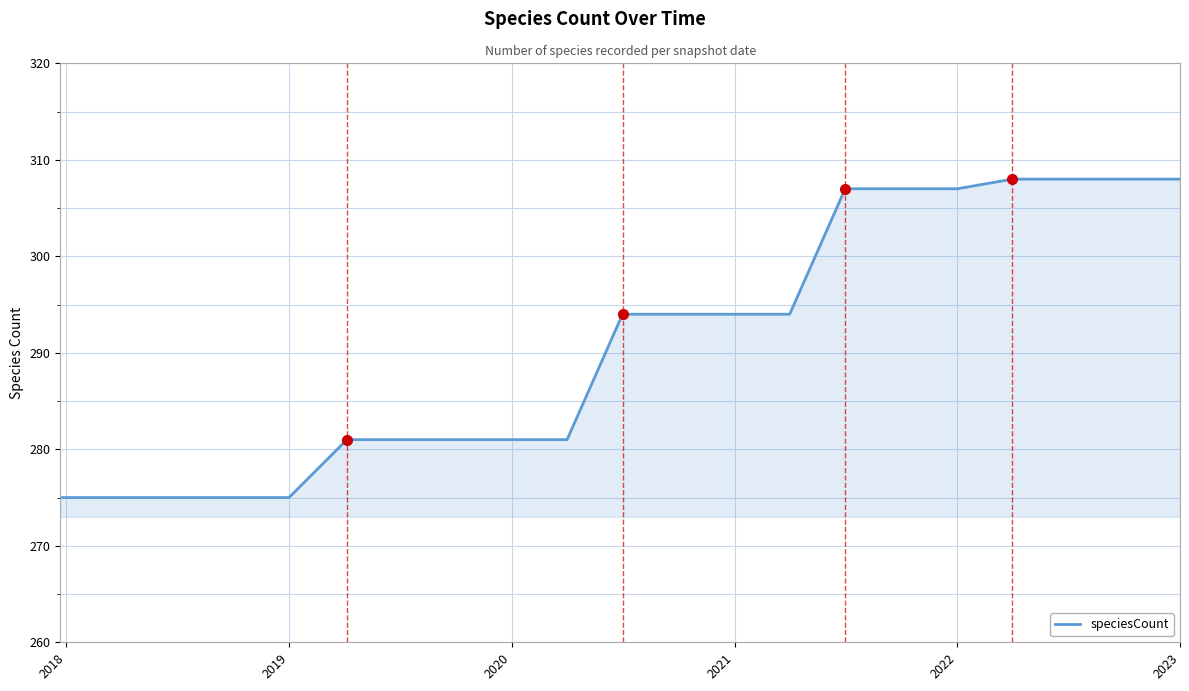

What is the difference between the maximum and minimum values?

33